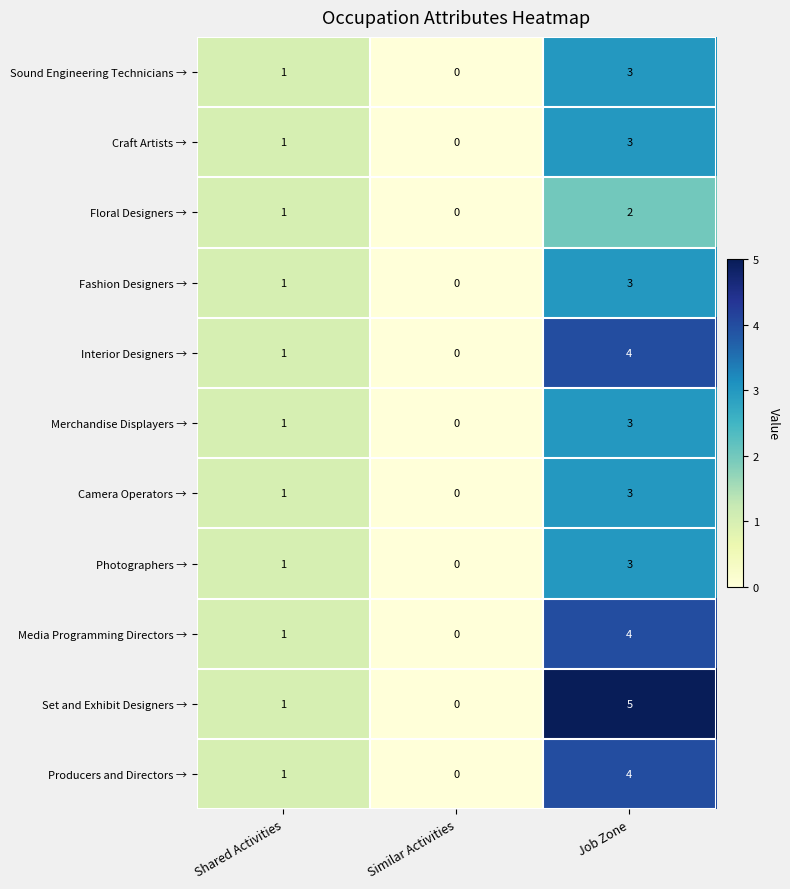

The Merchandise Displayers → series shows 0 at Similar Activities. True or false?

True